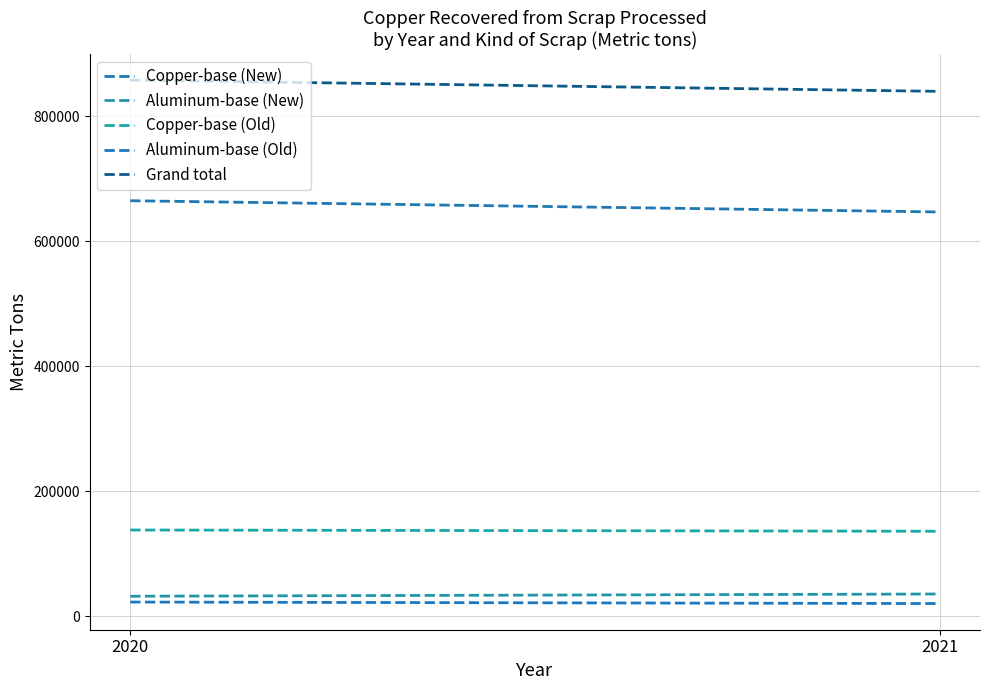

What is the value of the Aluminum-base (New) point at the 1st from the left?

32000